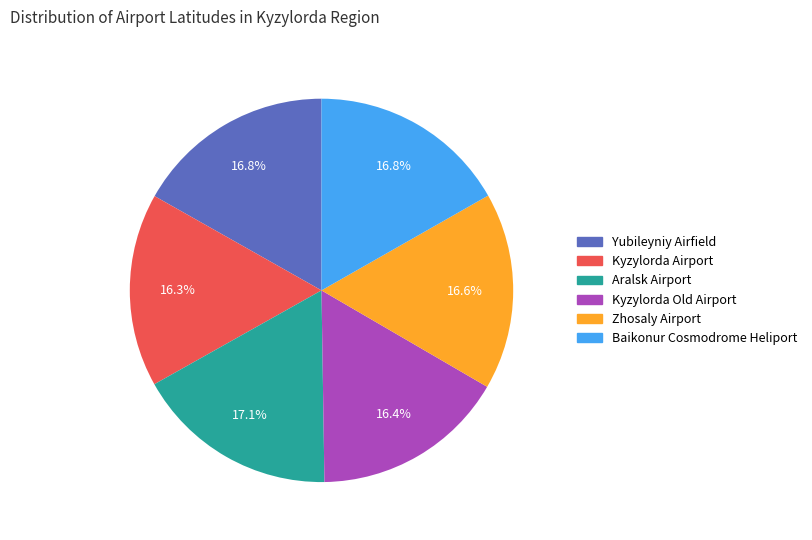

Count the number of slices in the pie.

6